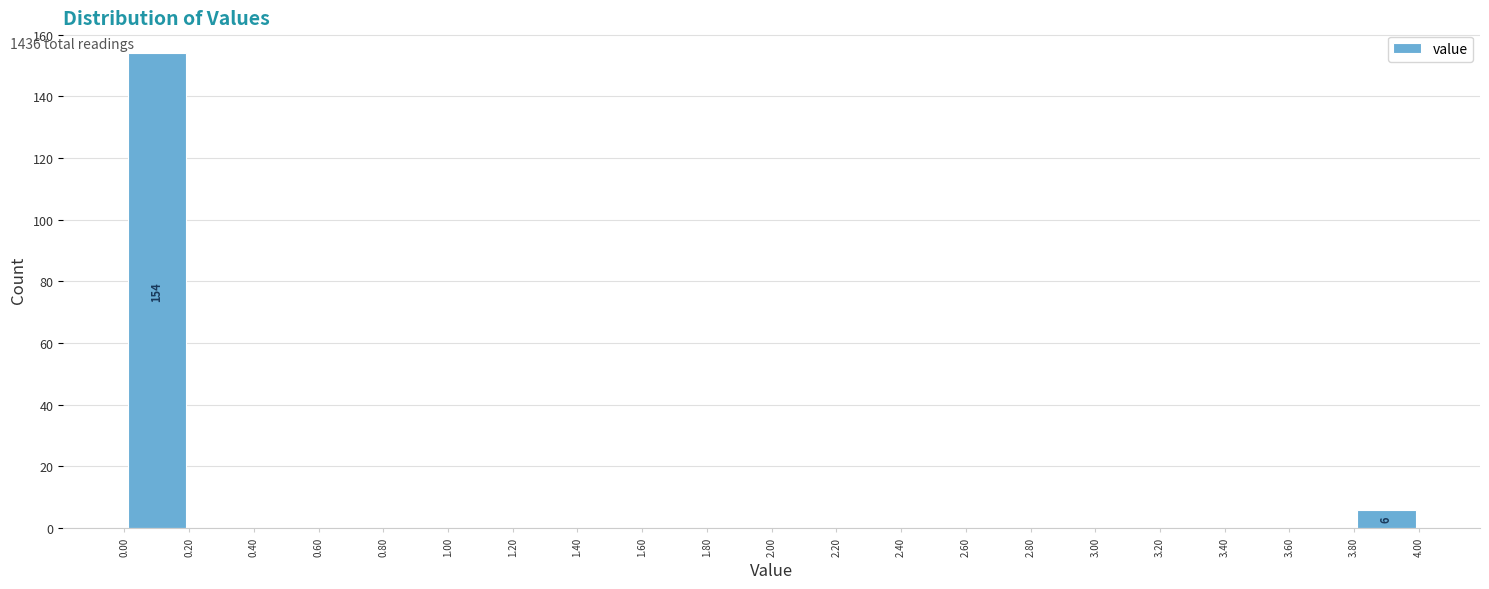

Which range on the x-axis has the tallest bar?

0.00 to 0.20